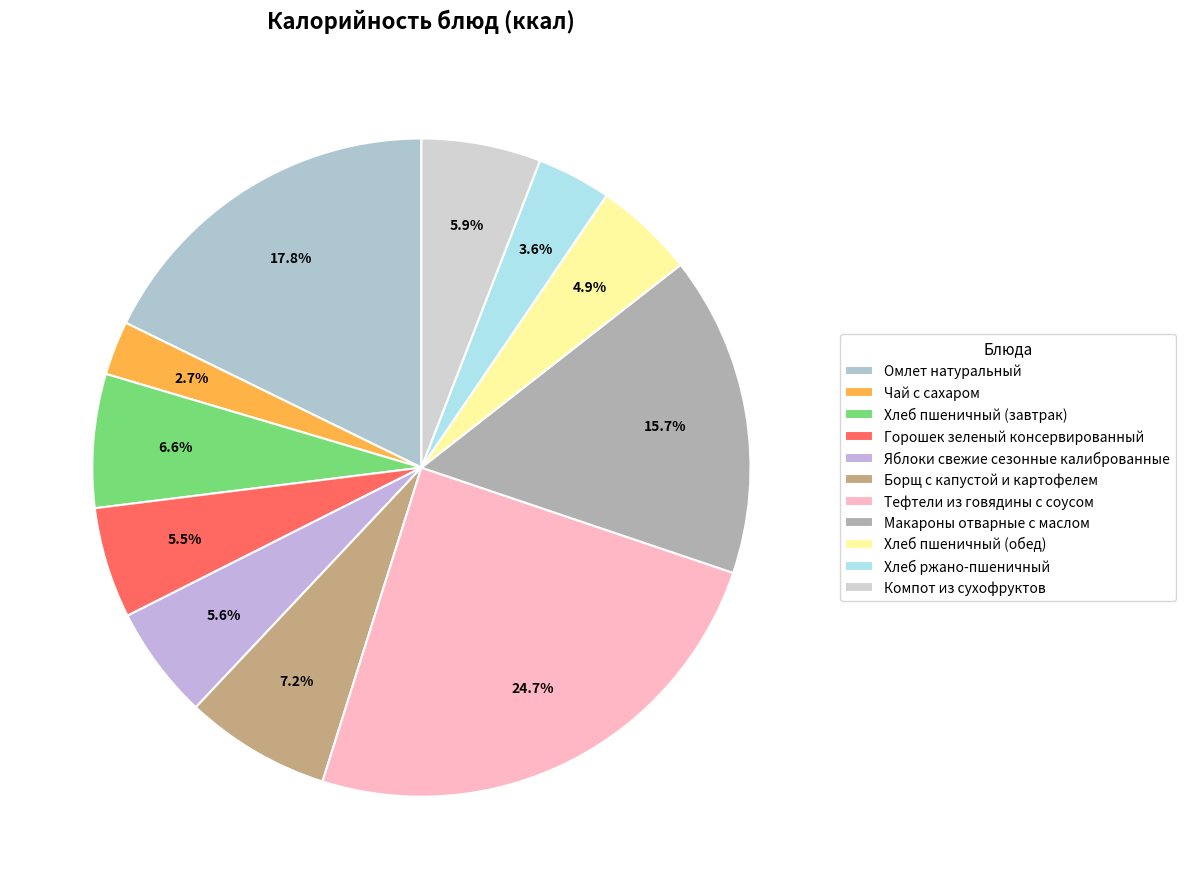

How much of the chart is everything except Тефтели из говядины с соусом?

75.3%